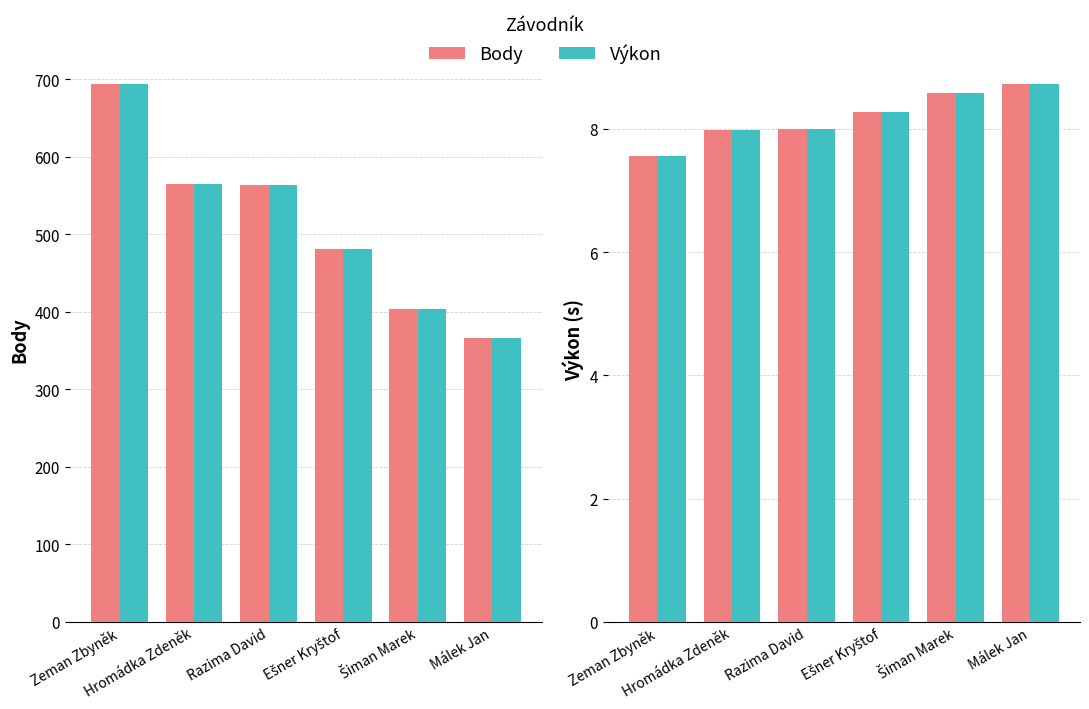

The value of Výkon at Málek Jan is 8.7. True or false?

True